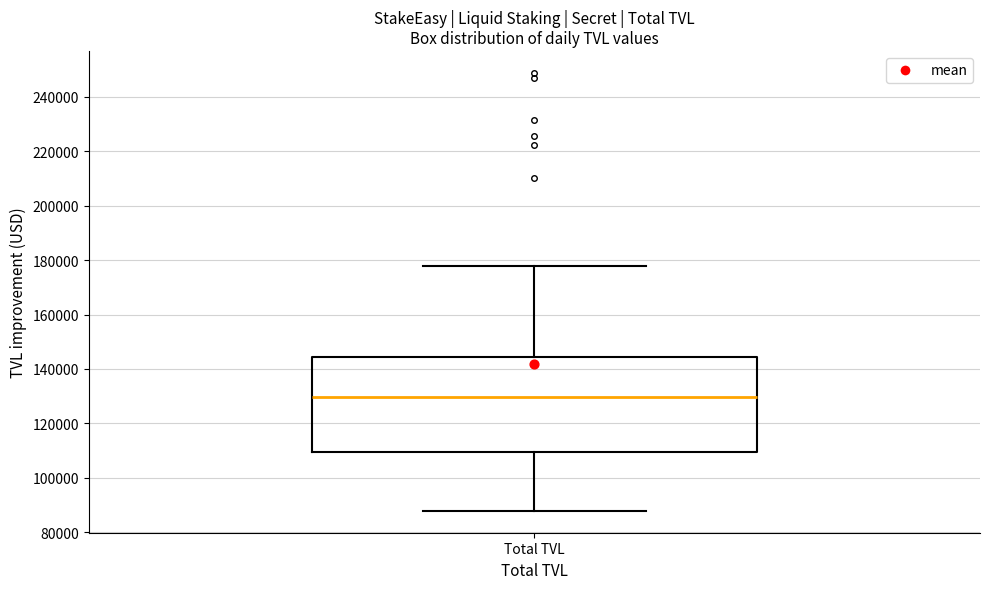

Transcribe this box plot: give where the median line is, the range the box spans, and where the two whiskers end, as read against the y-axis. The values are not printed on the chart, so give them approximately, as read against the axis.

median 130000, box 110000 to 144000, whiskers 88000 to 178000